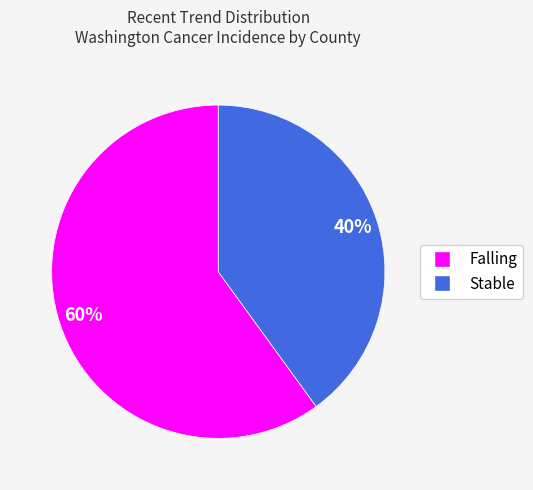

To the nearest percent, what is the difference between the largest and smallest slice percentages?

20%